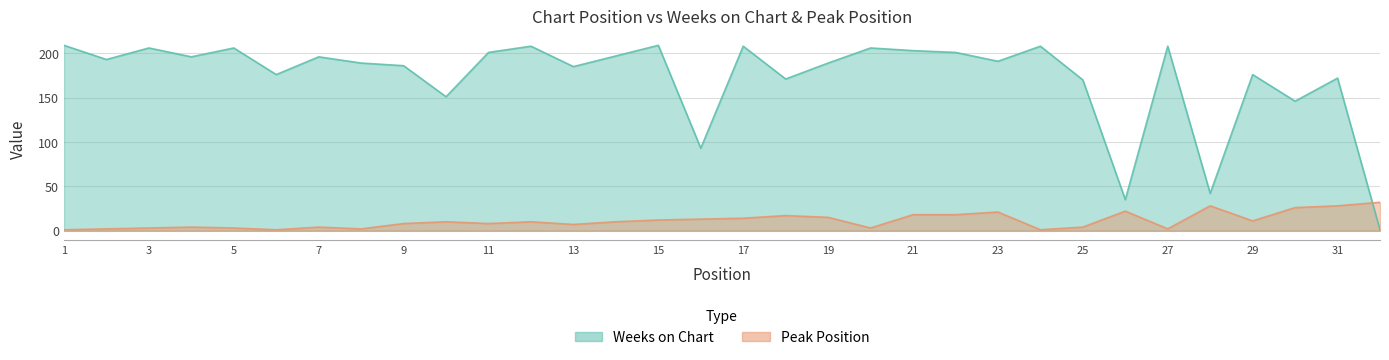

Reading left to right, what are all the values shown in this chart?

Weeks on Chart: 1=209	2=193	3=206	4=196	5=206	6=176	7=196	8=189	9=186	10=151	11=201	12=208	13=185	14=197	15=209	16=93	17=208	18=171	19=189	20=206	21=203	22=201	23=191	24=208	25=170	26=35	27=208	28=42	29=176	30=146	31=172	32=1
Peak Position: 1=1	2=2	3=3	4=4	5=3	6=1	7=4	8=2	9=8	10=10	11=8	12=10	13=7	14=10	15=12	16=13	17=14	18=17	19=15	20=3	21=18	22=18	23=21	24=1	25=4	26=22	27=2	28=28	29=11	30=26	31=28	32=32